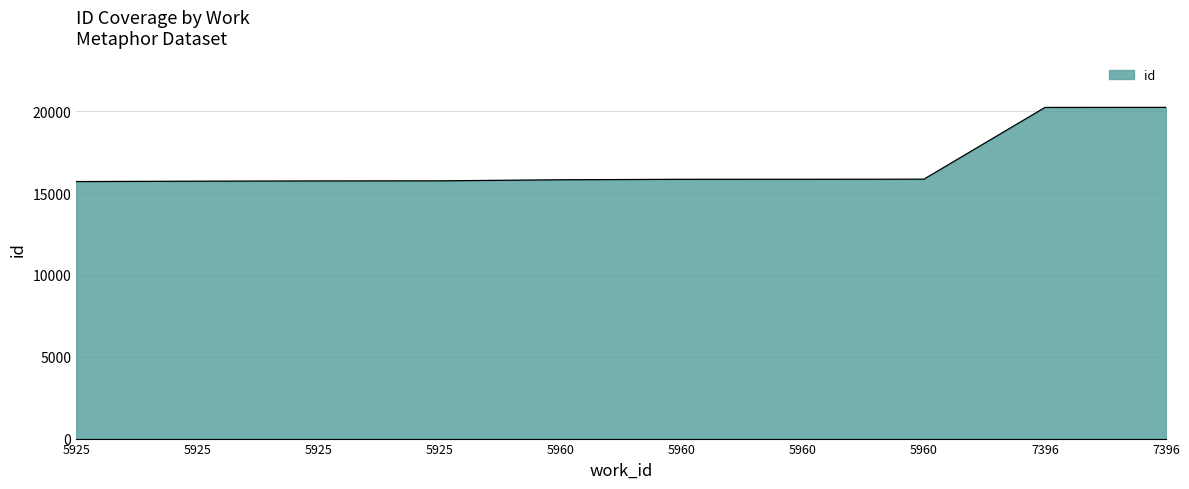

Does the chart have visible grid lines?

Yes